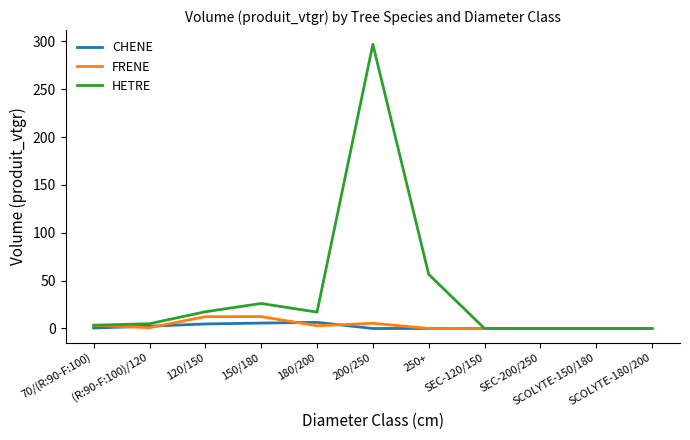

What is the difference between the maximum and minimum values in the FRENE series?

12.4